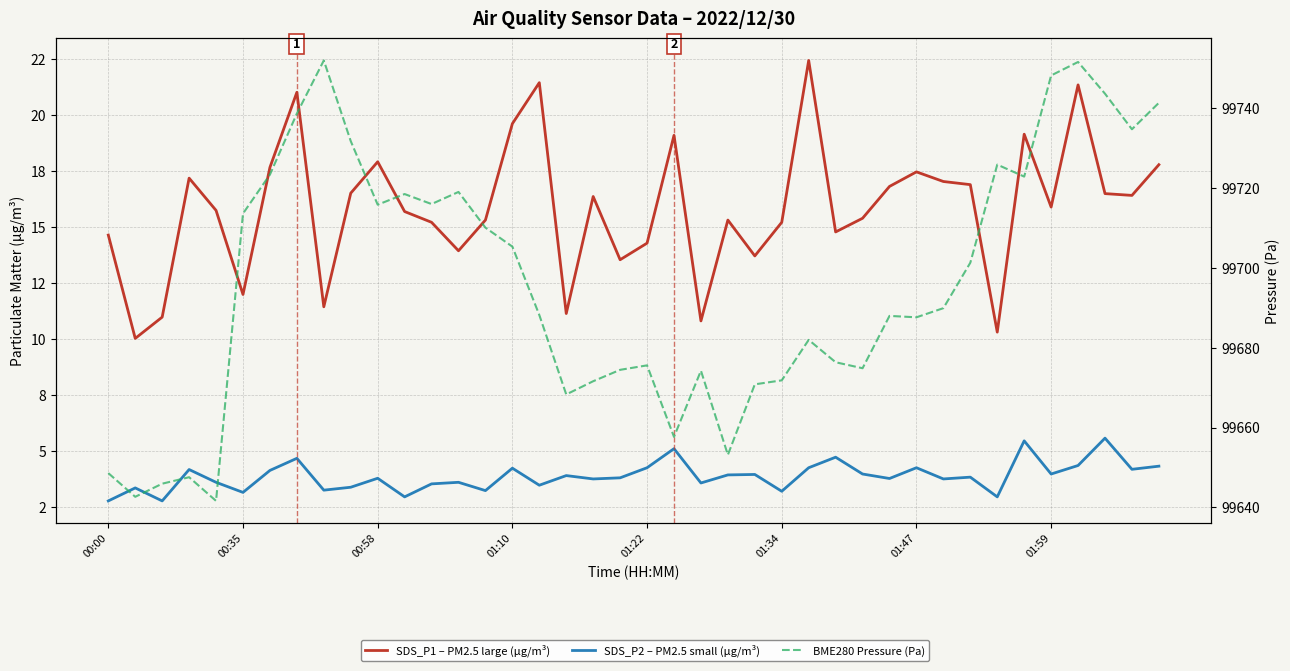

Reading left to right, transcribe all the data shown in this chart.

SDS_P1 – PM2.5 large (µg/m³): 14.6	10.0	11.0	17.2	15.7	12.0	17.6	21.0	11.4	16.5	17.9	15.7	15.2	13.9	15.3	19.6	21.4	11.1	16.4	13.5	14.3	19.1	10.8	15.3	13.7	15.2	22.4	14.8	15.4	16.8	17.4	17.0	16.9	10.3	19.1	15.9	21.3	16.5	16.4	17.8
SDS_P2 – PM2.5 small (µg/m³): 2.8	3.4	2.8	4.2	3.6	3.1	4.1	4.7	3.2	3.4	3.8	3.0	3.5	3.6	3.2	4.2	3.5	3.9	3.8	3.8	4.2	5.1	3.6	3.9	4.0	3.2	4.2	4.7	4.0	3.8	4.2	3.8	3.8	3.0	5.5	4.0	4.3	5.6	4.2	4.3
BME280 Pressure (Pa): 99648.6	99642.7	99645.9	99647.6	99641.6	99713.6	99723.3	99738.6	99751.9	99731.7	99715.8	99718.4	99715.9	99719.0	99710.0	99705.3	99688.2	99668.3	99671.6	99674.4	99675.6	99657.7	99674.2	99653.2	99670.8	99671.8	99681.9	99676.3	99674.8	99687.9	99687.6	99689.9	99701.2	99725.8	99722.8	99748.1	99751.5	99743.6	99734.7	99741.3